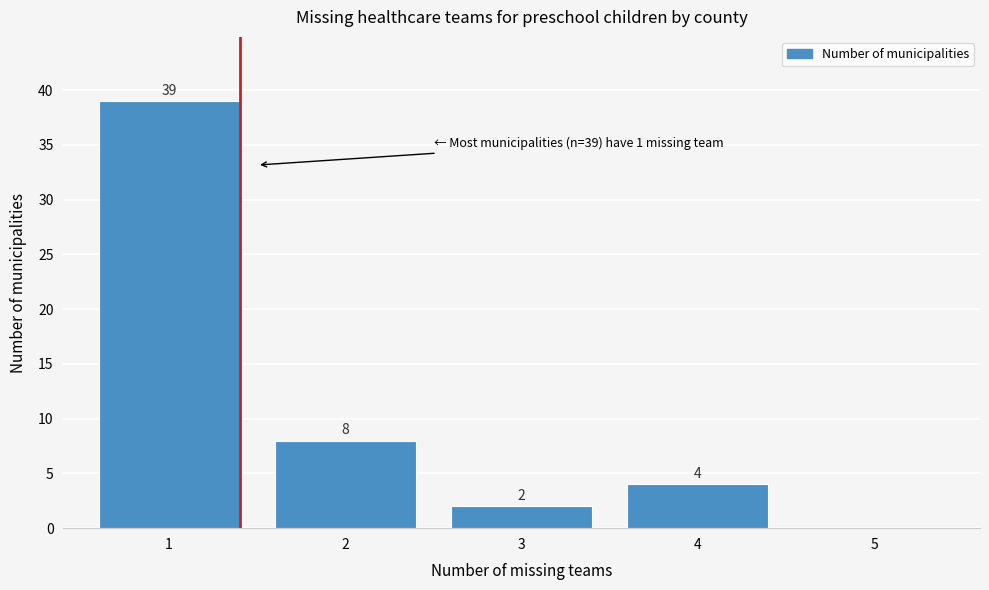

Over which range of the x-axis is the bar tallest?

0.5 to 1.5